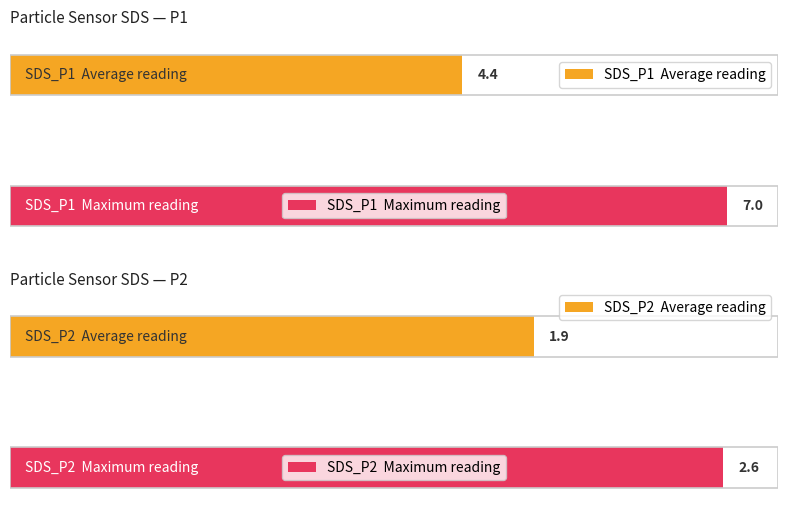

Does the chart contain any negative values?

No